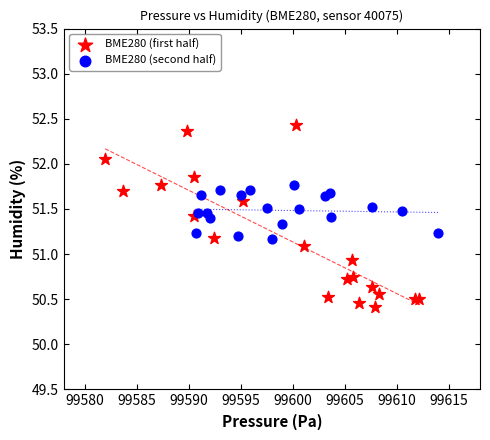

Which series reaches the minimum Y coordinate?

BME280 (first half)